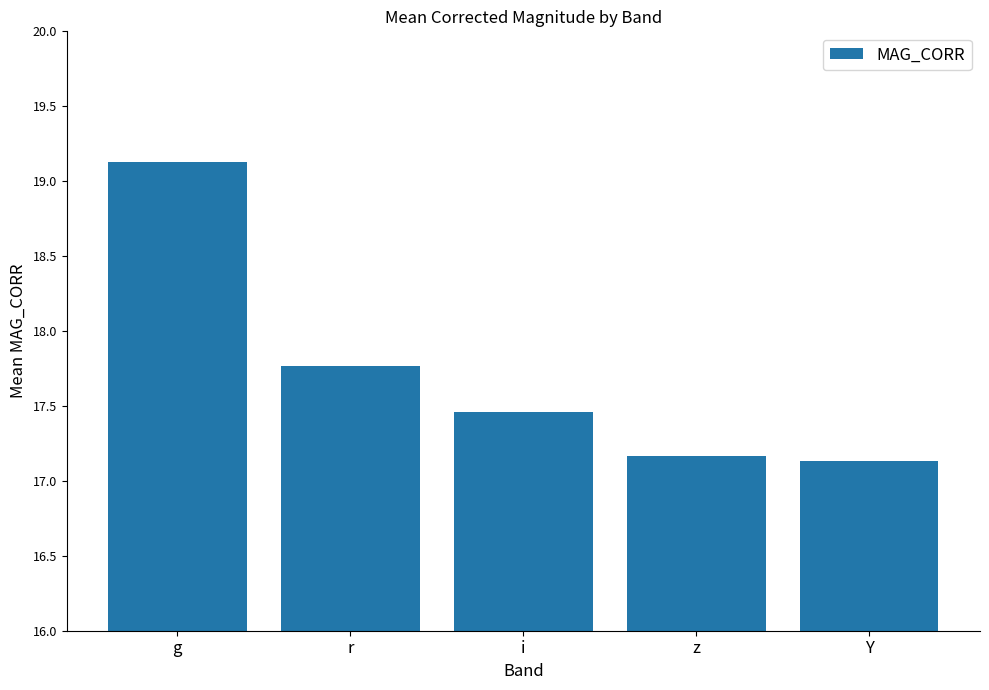

Is it true that the value at r is 29.2?

False